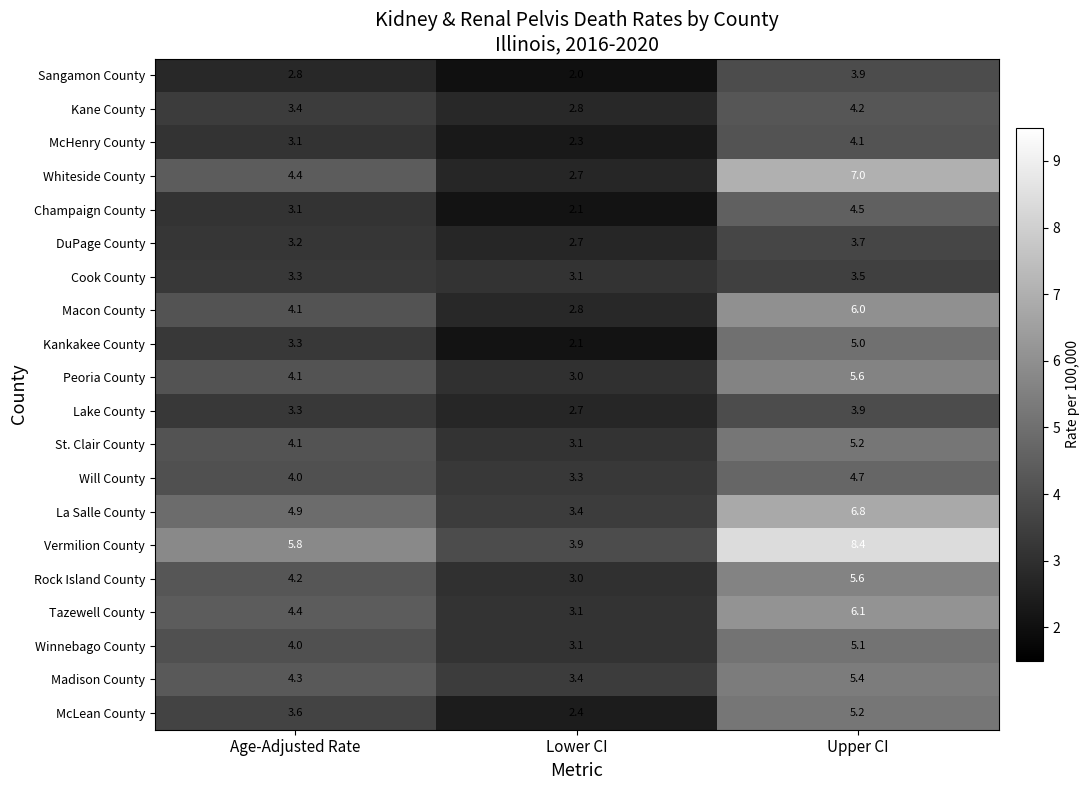

Rank the categories by Winnebago County value from lowest to highest.

Lower CI, Age-Adjusted Rate, Upper CI